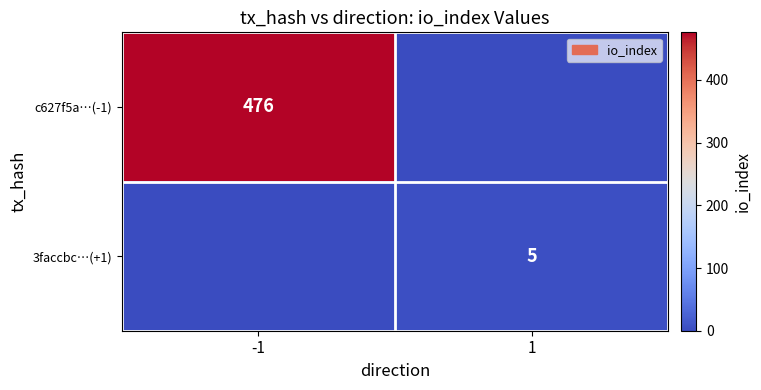

Is it true that c627f5a…(-1) equals 476 at -1?

True